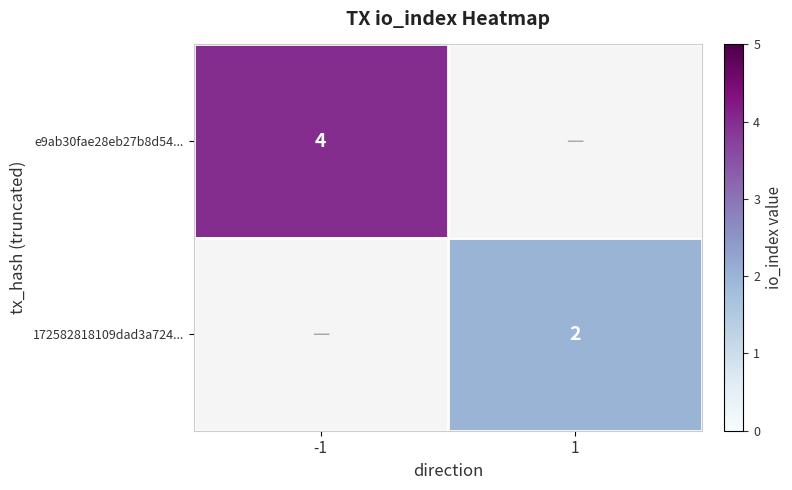

Is it true that 172582818109dad3a724... equals 3.1 at 1?

False